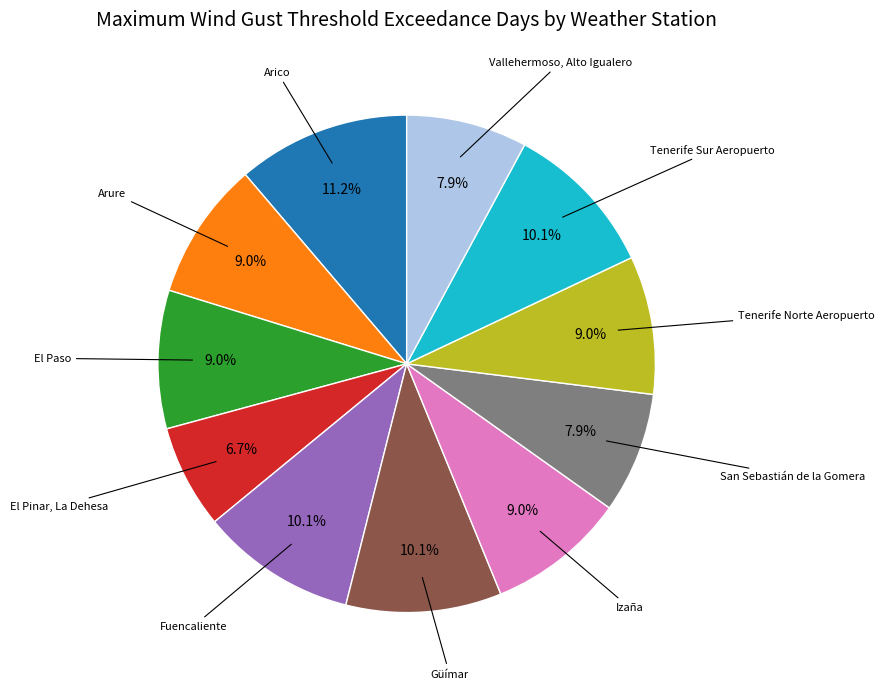

Is there a majority slice in this chart?

No